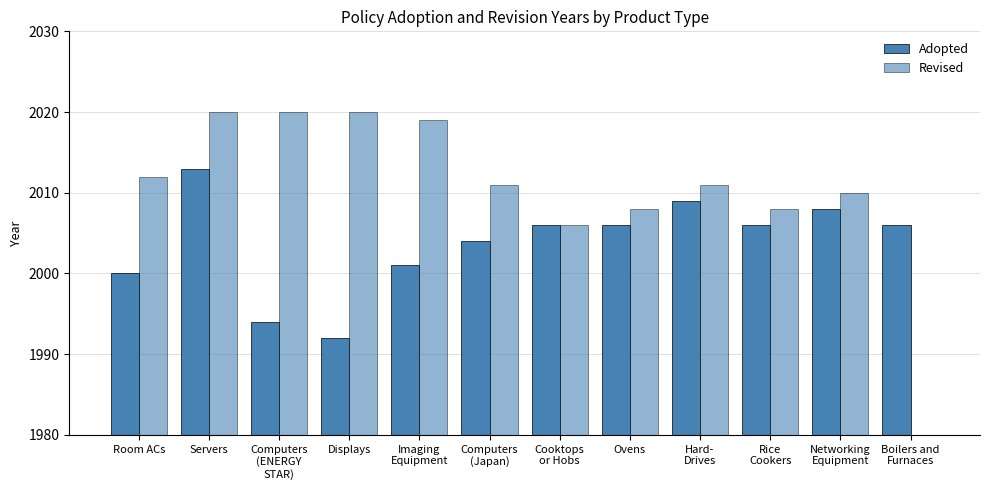

What position from the right is Room ACs?

12